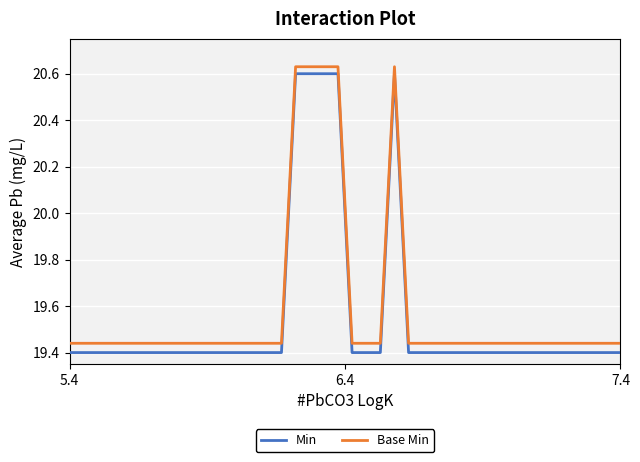

True or false: Min and Base Min intersect in this chart.

False